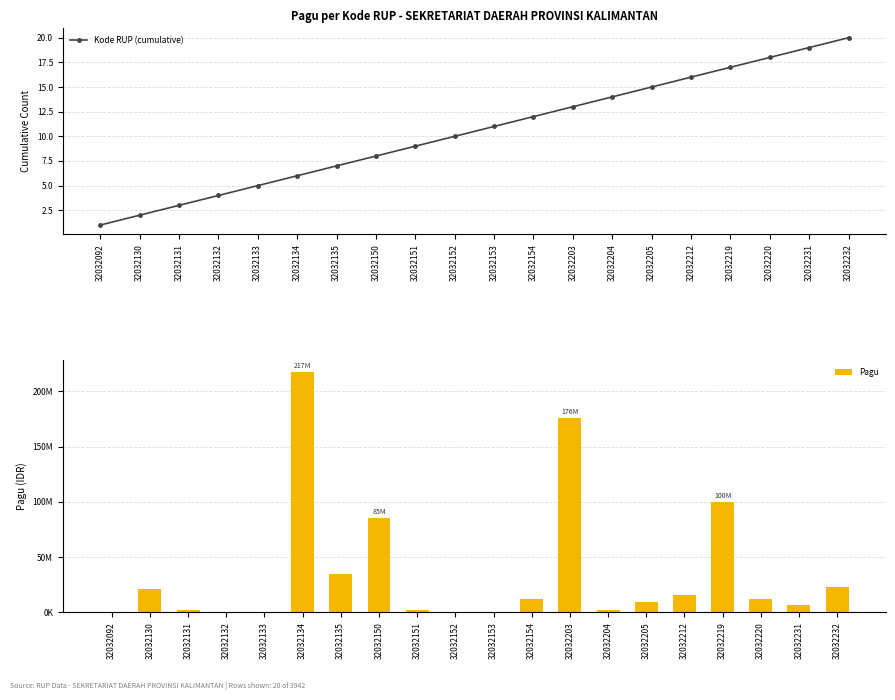

Which category has the highest value in the Pagu series?

32032134